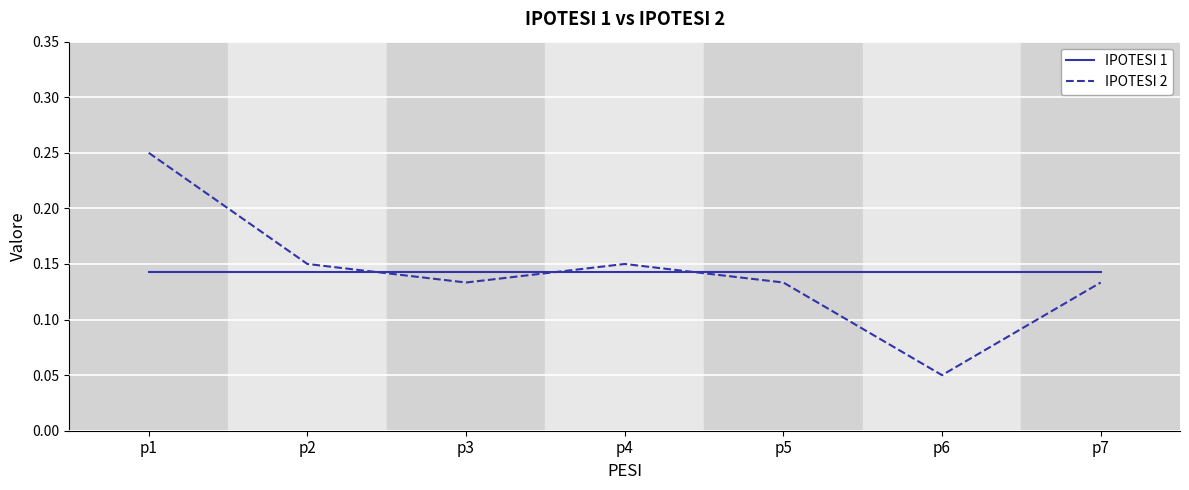

Where is IPOTESI 2 nearest to the value 0?

p6